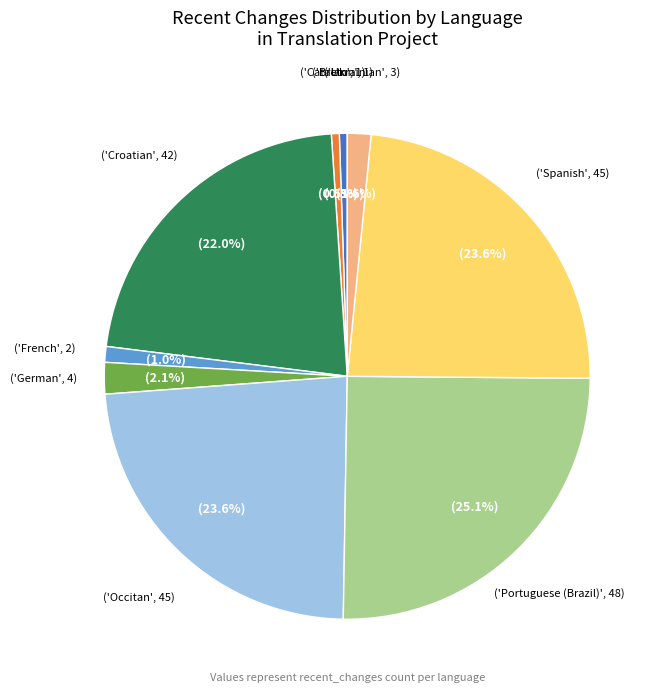

Is there a majority slice in this chart?

No